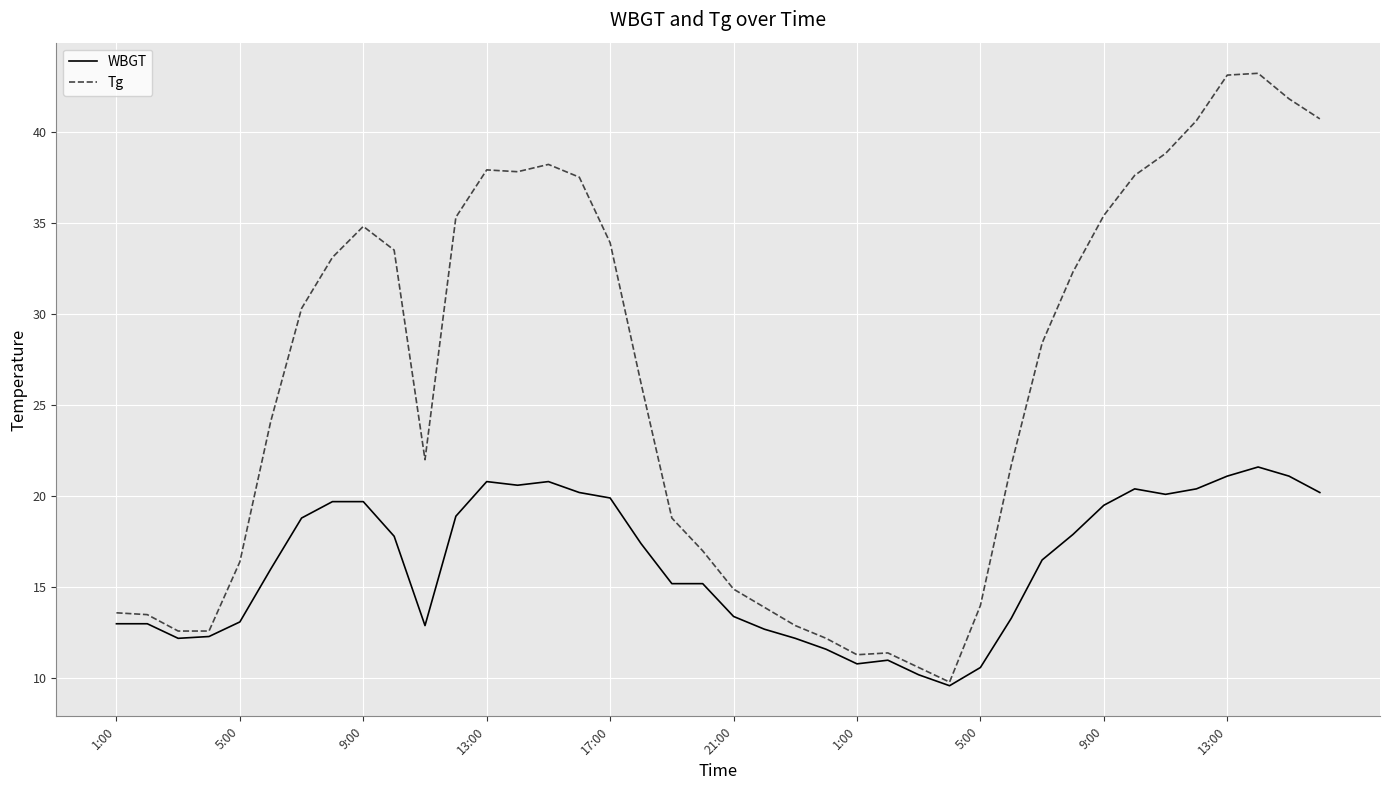

What is the greatest value displayed?

43.2